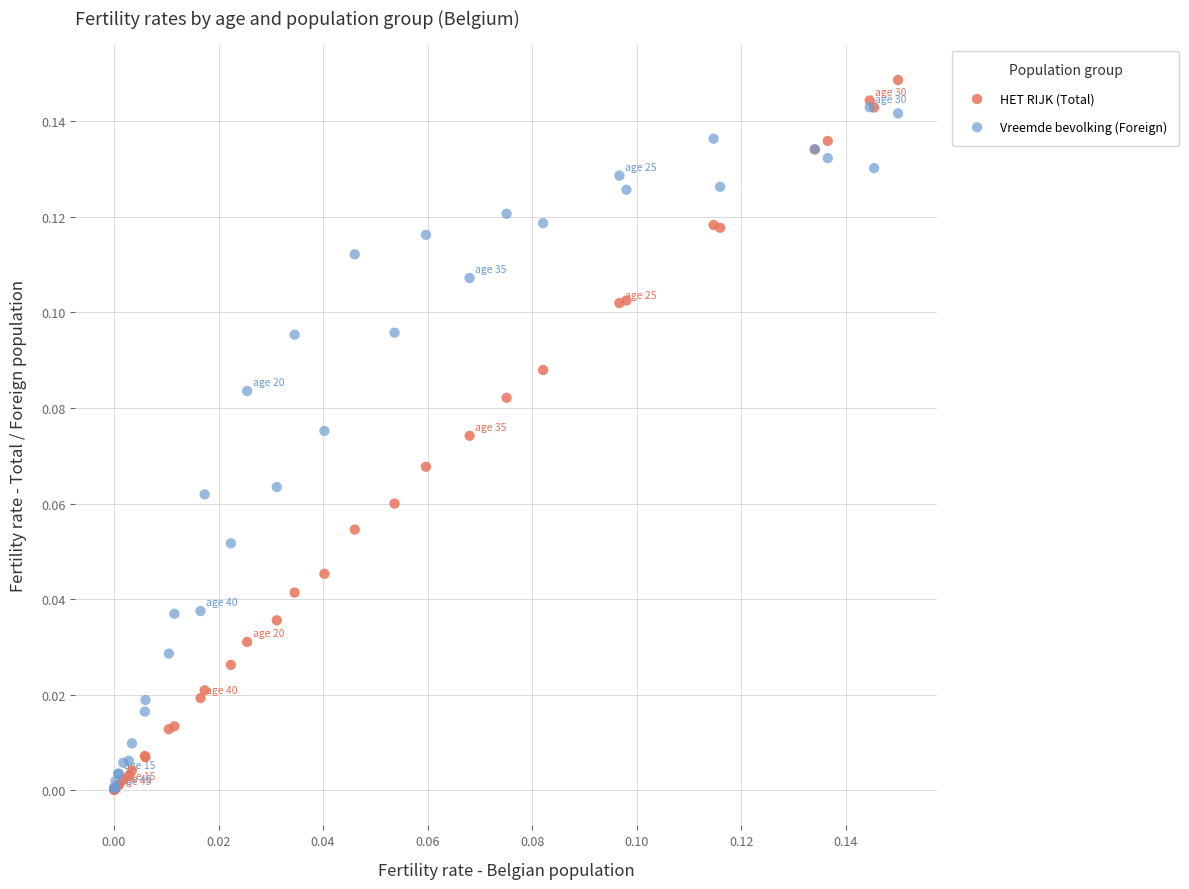

Which series contains the highest Y value?

HET RIJK (Total)